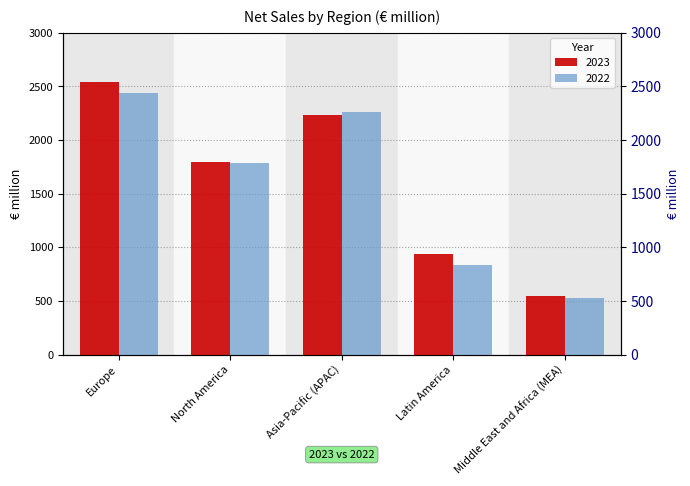

Is it true that 2022 equals 1319 at Latin America?

False